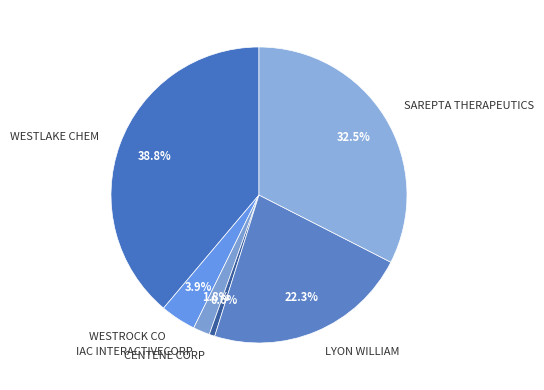

Count the number of slices in the pie.

6